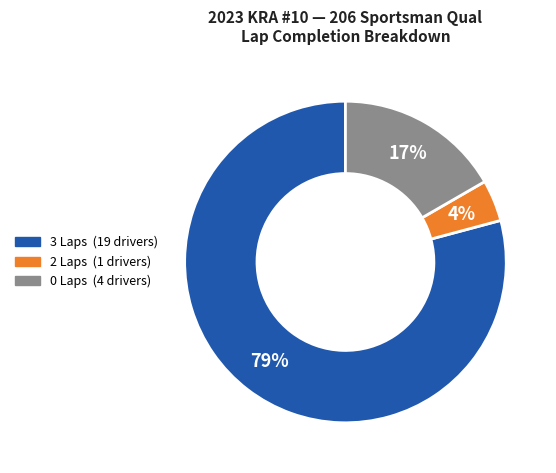

To the nearest percent, what is the average slice percentage?

33%